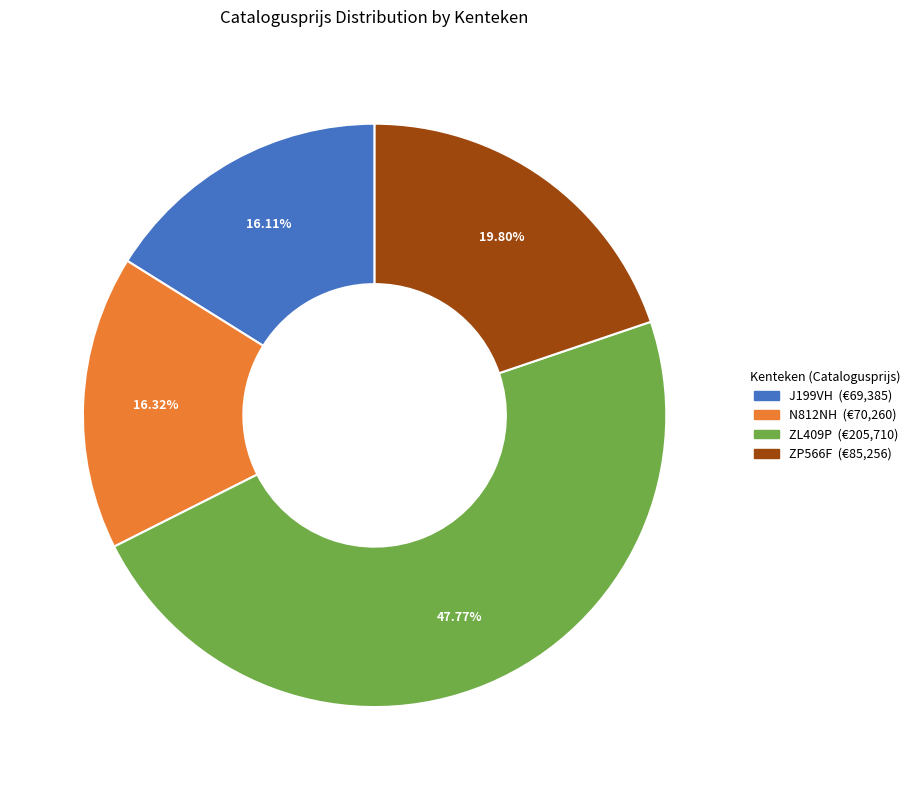

What percentage is the ZL409P slice, to the nearest percent?

48%